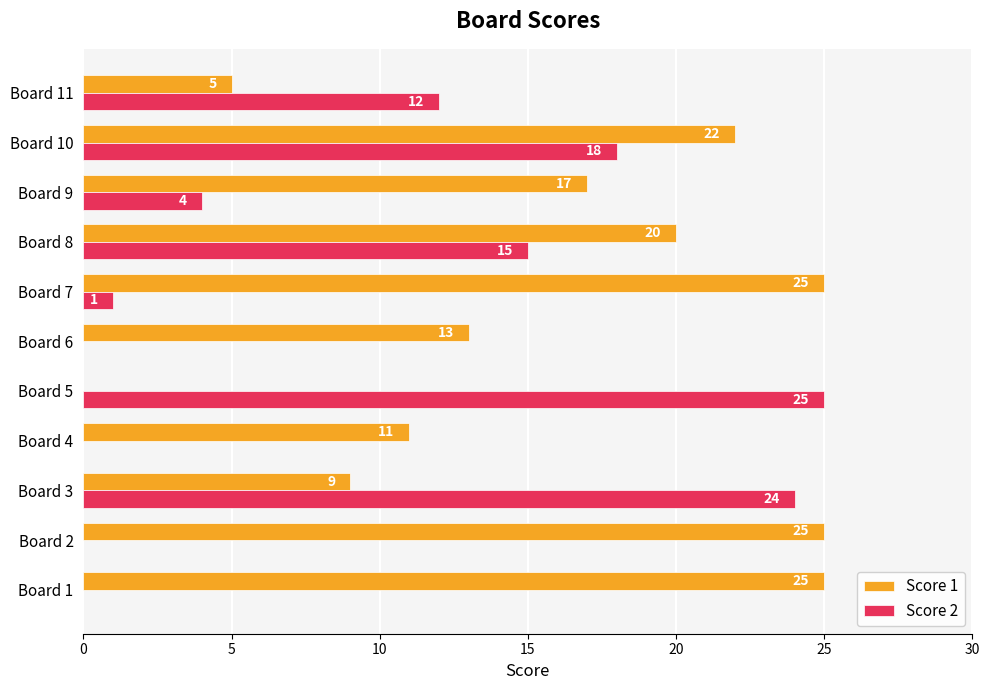

What is the sum of all Score 2 values?

99